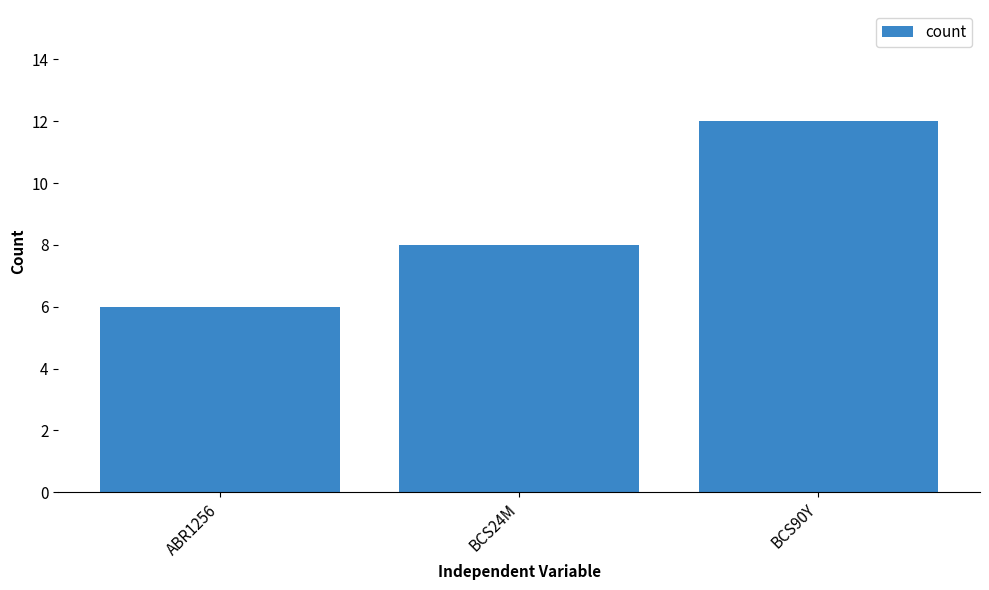

Which has a higher value, ABR1256 or BCS90Y?

BCS90Y